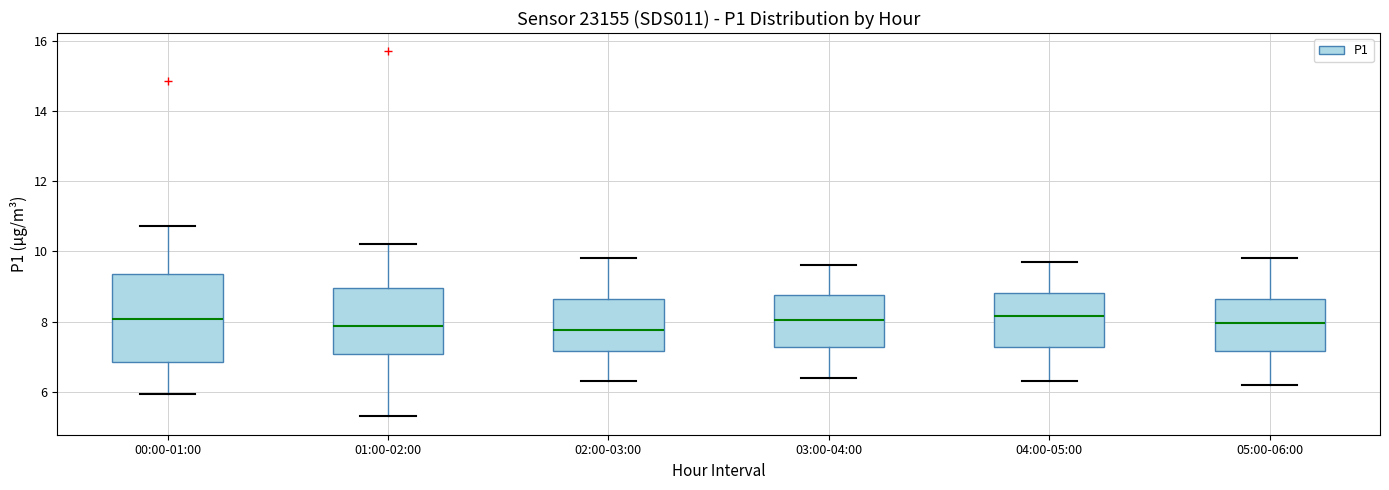

Reading left to right, read every box against the y-axis: the position of its median line, the range the box covers, and the ends of its whiskers. The values are not printed on the chart, so give them approximately, as read against the axis.

00:00-01:00: median 8.0, box 6.8 to 9.4, whiskers 6.0 to 10.8
01:00-02:00: median 7.8, box 7.0 to 9.0, whiskers 5.4 to 10.2
02:00-03:00: median 7.8, box 7.2 to 8.6, whiskers 6.4 to 9.8
03:00-04:00: median 8.0, box 7.2 to 8.8, whiskers 6.4 to 9.6
04:00-05:00: median 8.2, box 7.2 to 8.8, whiskers 6.4 to 9.8
05:00-06:00: median 8.0, box 7.2 to 8.6, whiskers 6.2 to 9.8